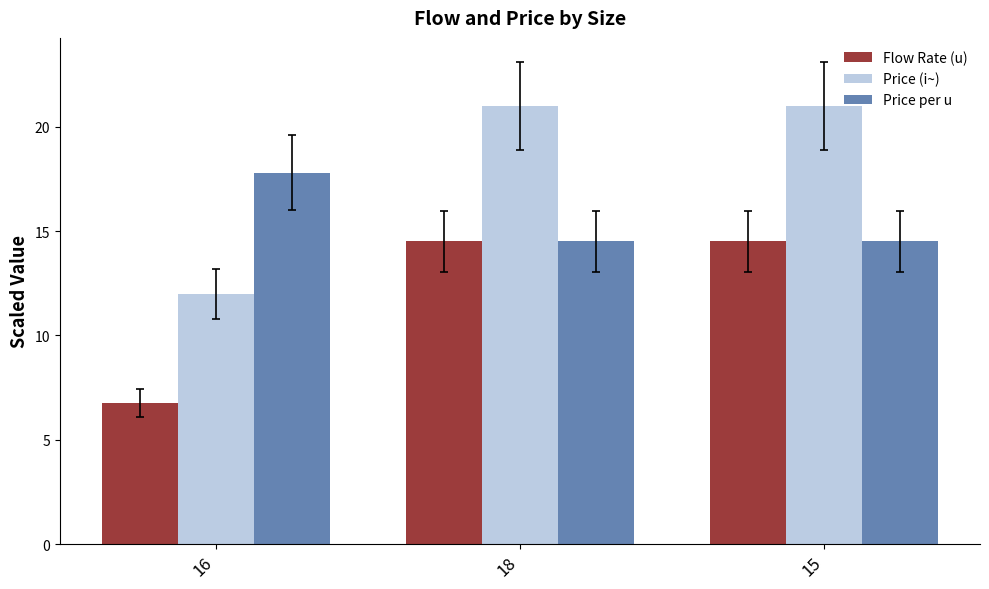

How many bars are there in total?

9